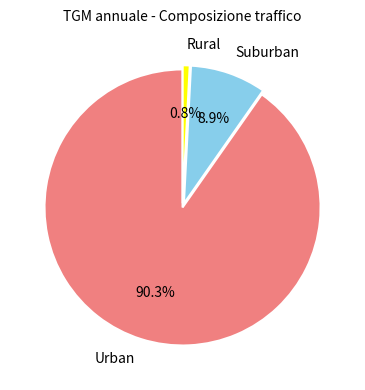

Which slice represents more than half of the pie?

Urban